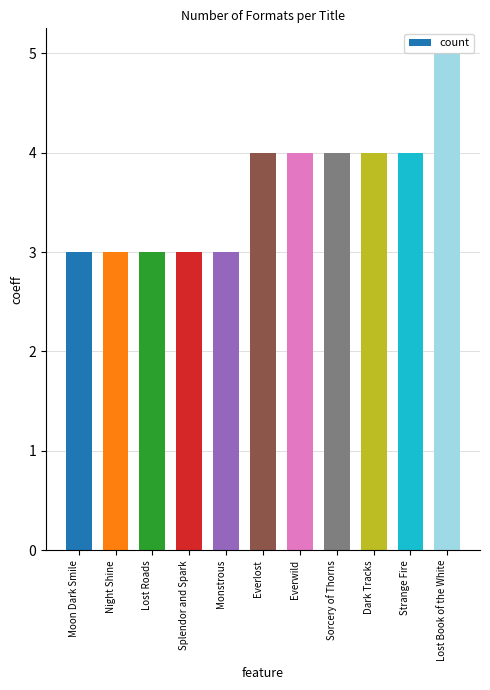

Reading left to right, list all the values displayed in this chart.

Moon Dark Smile=3	Night Shine=3	Lost Roads=3	Splendor and Spark=3	Monstrous=3	Everlost=4	Everwild=4	Sorcery of Thorns=4	Dark Tracks=4	Strange Fire=4	Lost Book of the White=5